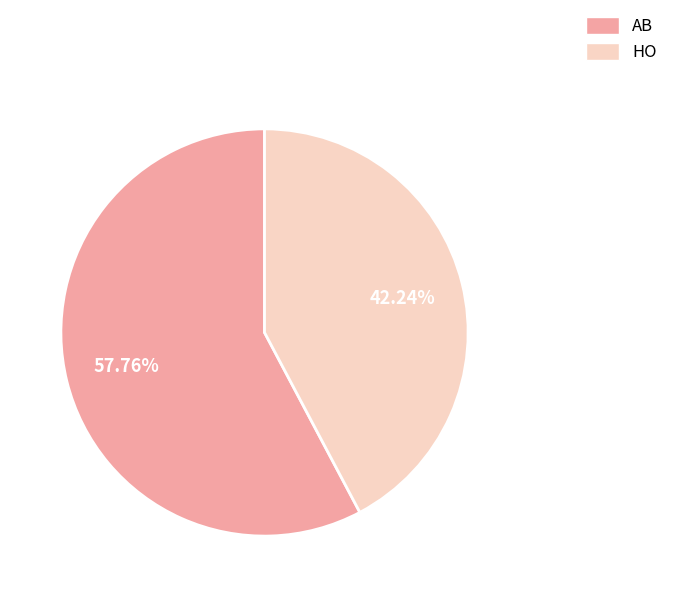

Combined, what portion of the pie is HO and AB?

100.0%